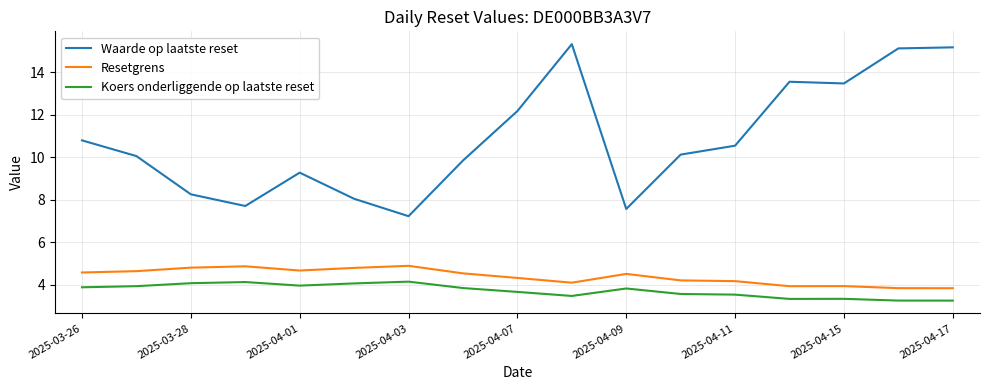

What is the difference between the maximum and minimum values in the Koers onderliggende op laatste reset series?

0.9